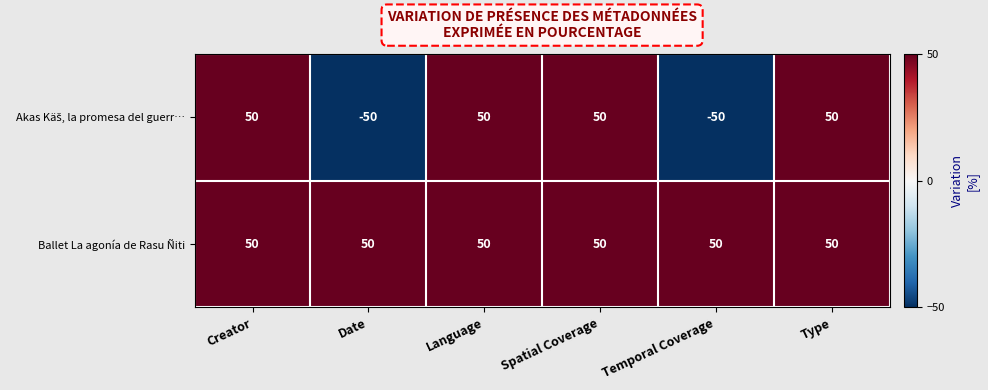

What is the sum of all Ballet La agonía de Rasu Ñiti values?

300